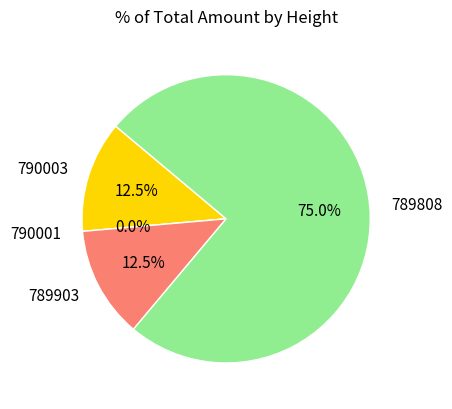

Does 789808 account for over 50% of the chart?

Yes